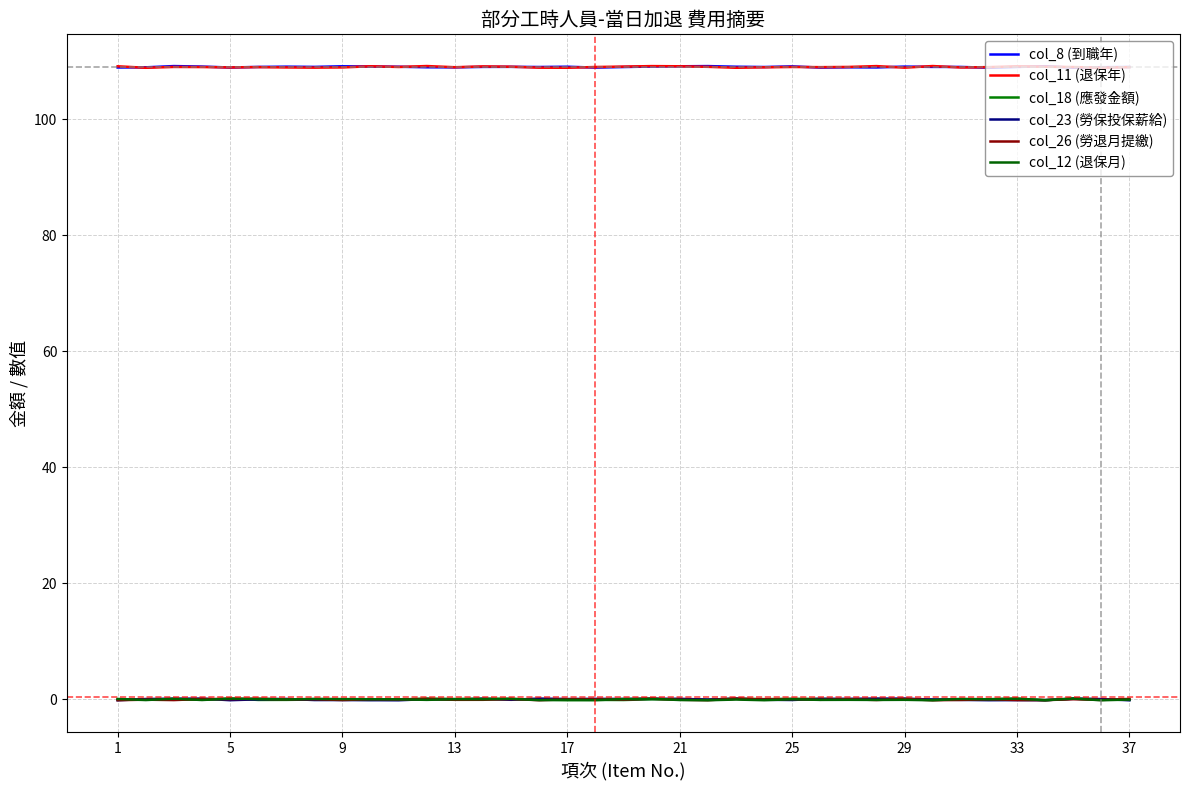

What is the highest value of the col_23 (勞保投保薪給) series?

0.1